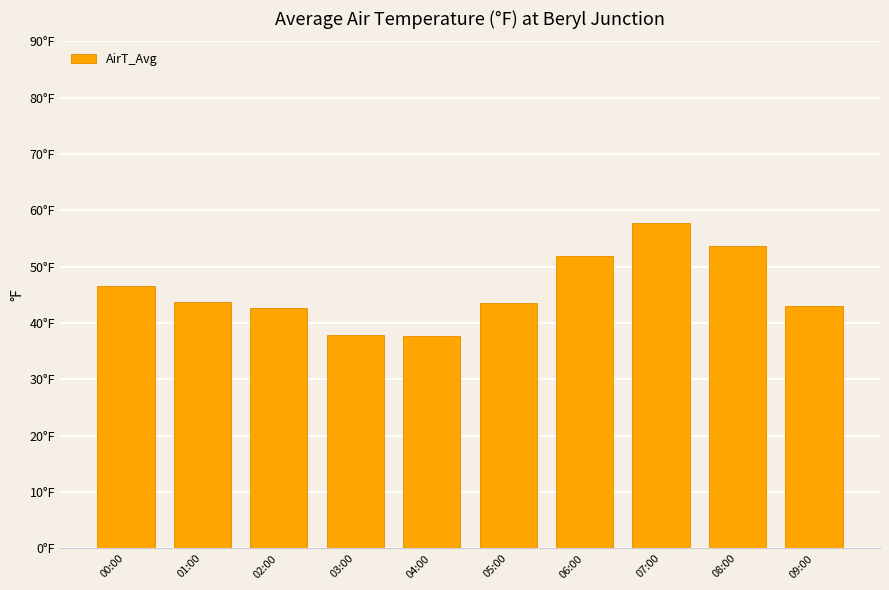

Reading left to right, transcribe all the data shown in this chart.

00:00=46.6	01:00=43.7	02:00=42.6	03:00=37.8	04:00=37.7	05:00=43.6	06:00=51.9	07:00=57.8	08:00=53.7	09:00=43.0